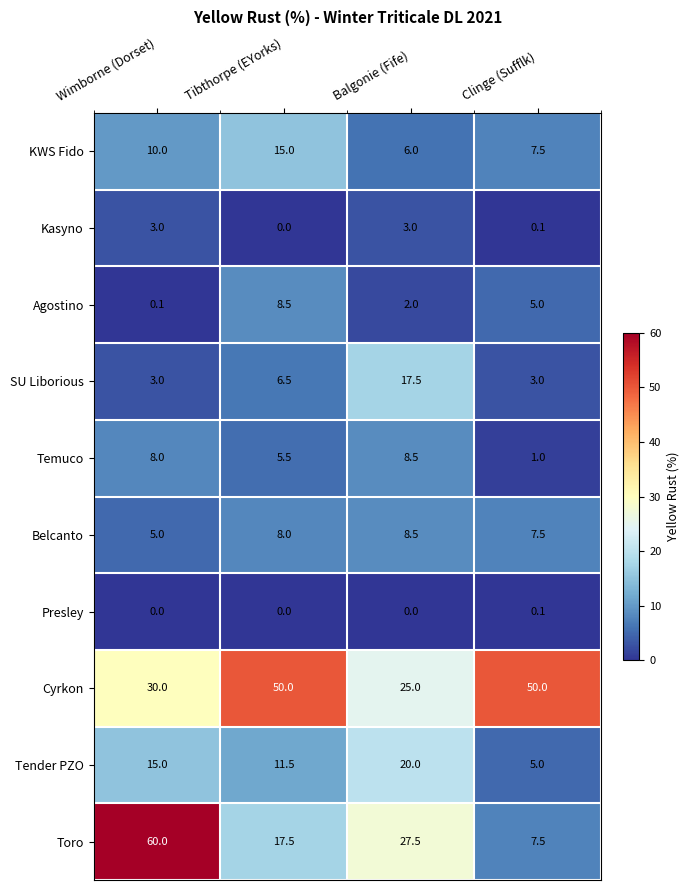

Which series has the largest range (max minus min)?

Toro